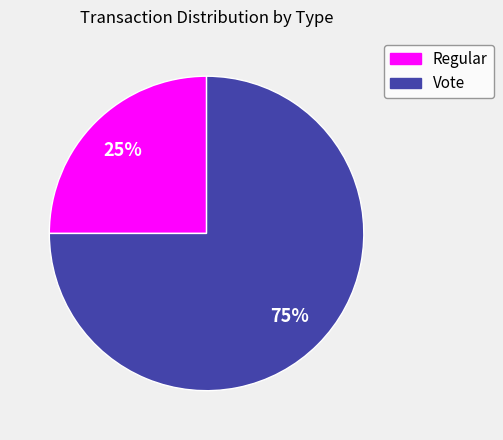

Between Vote and Regular, which is larger?

Vote